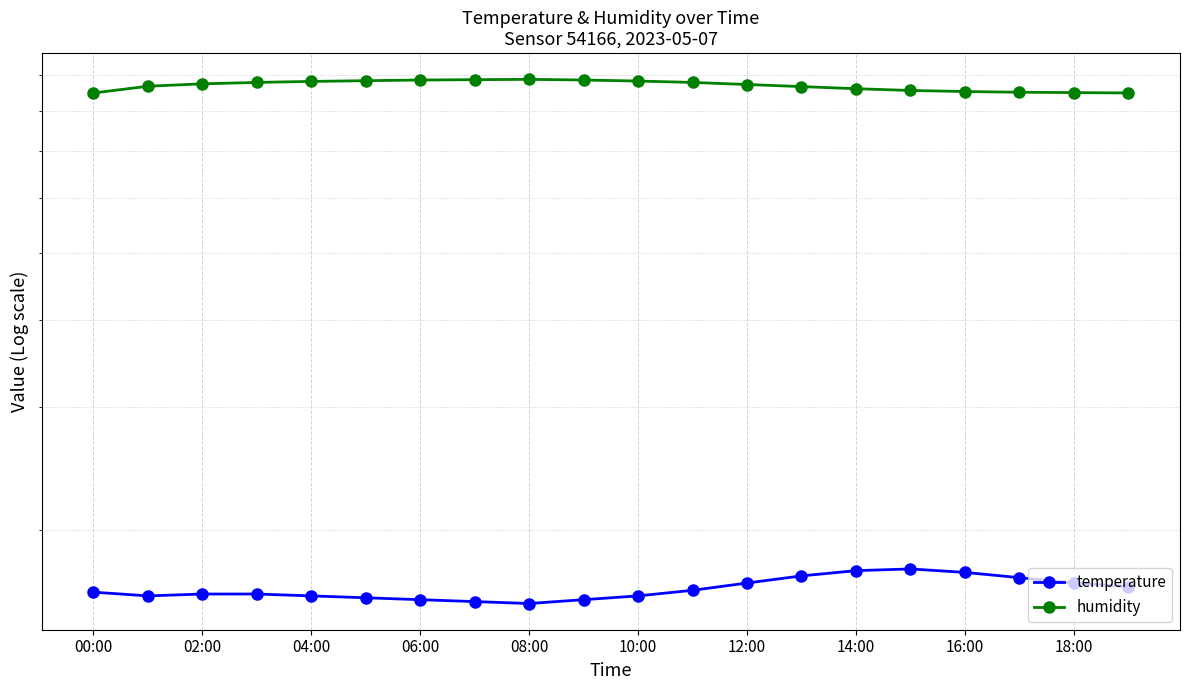

Count the number of categories in the chart.

20